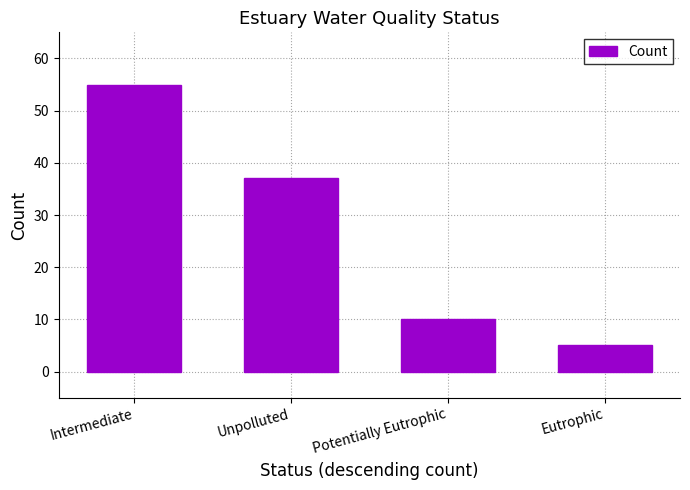

What is the difference between the values at Potentially Eutrophic and Intermediate?

45